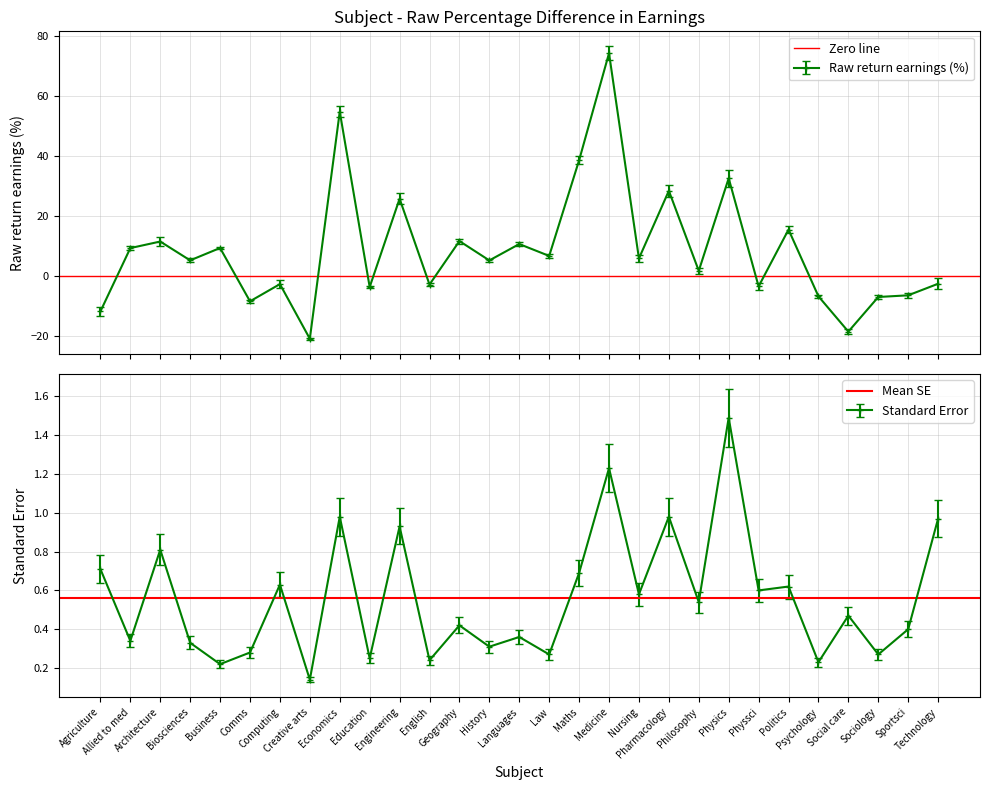

What is the average value of the Mean SE series?

0.6